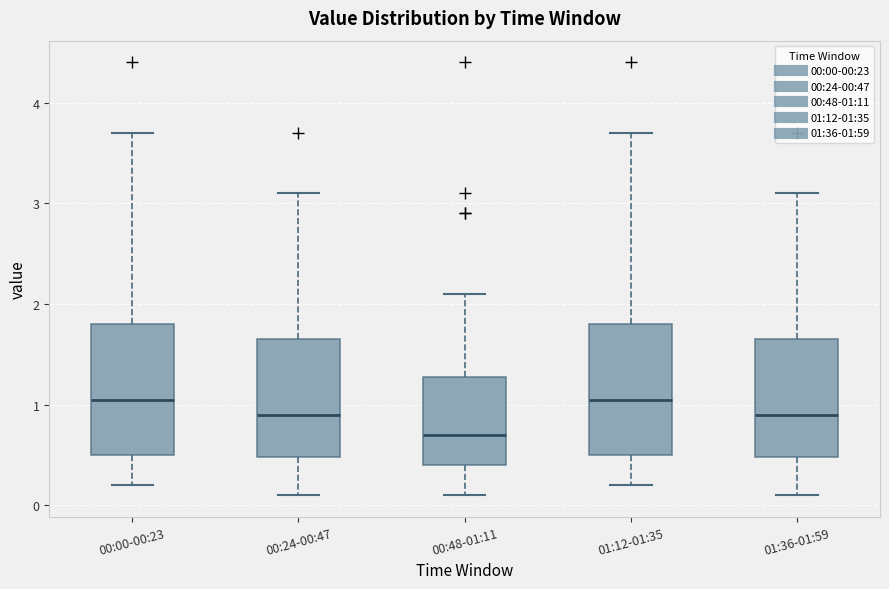

Where is the lower edge of the box for 01:12-01:35 on the y-axis? The values are not printed on the chart, so give them approximately, as read against the axis.

0.5